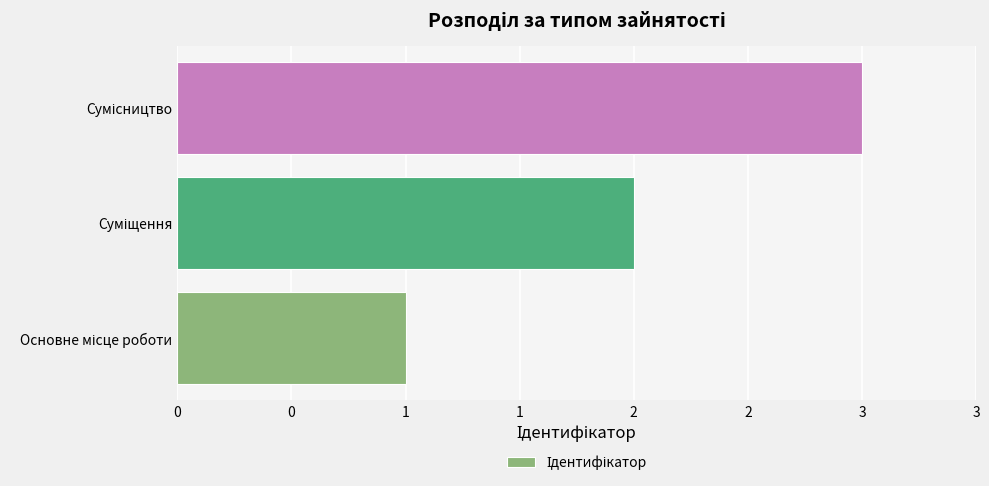

How many values exceed 2?

1